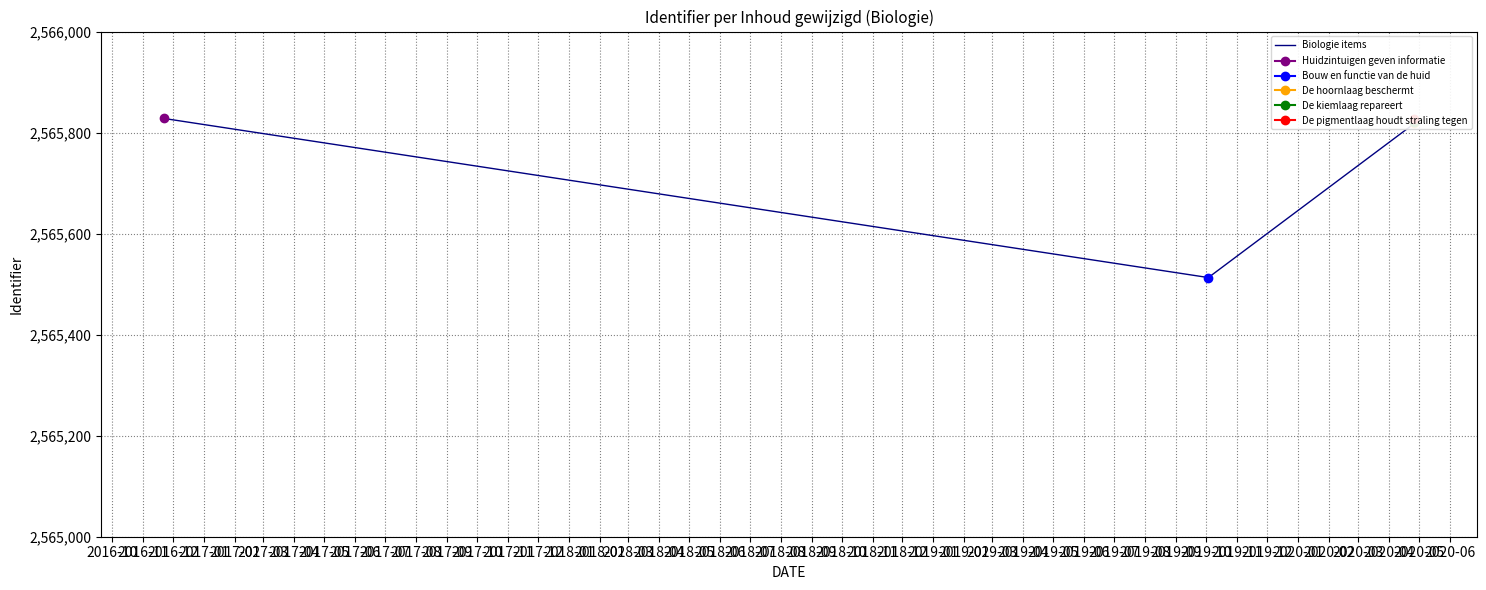

Reading left to right, what are all the values shown in this chart?

2565828	2565513	2565818	2565821	2565826